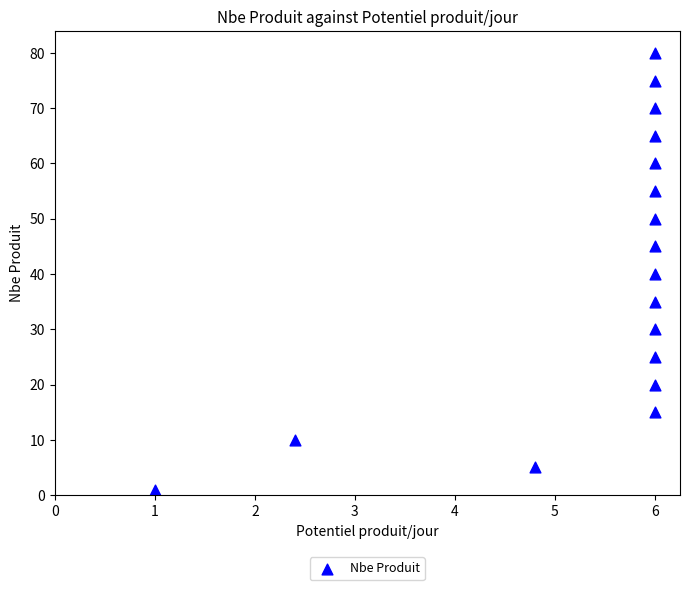

What is the range of Y values (max minus min)?

79